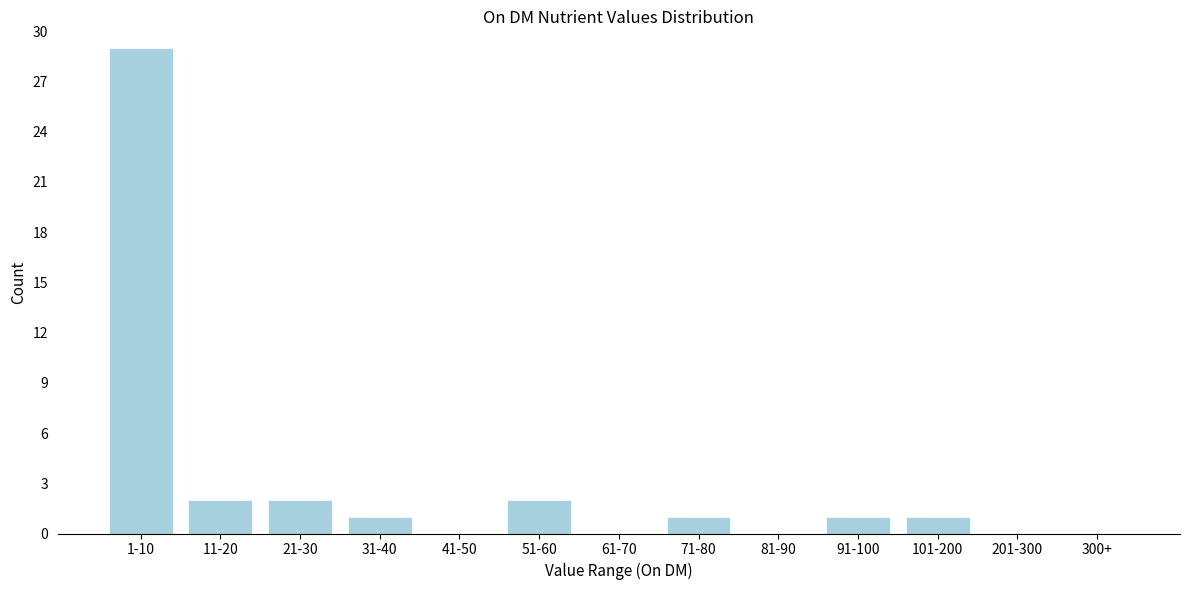

Reading left to right, list all the values displayed in this chart.

1-10=29	11-20=2	21-30=2	31-40=1	41-50=0	51-60=2	61-70=0	71-80=1	81-90=0	91-100=1	101-200=1	201-300=0	300+=0